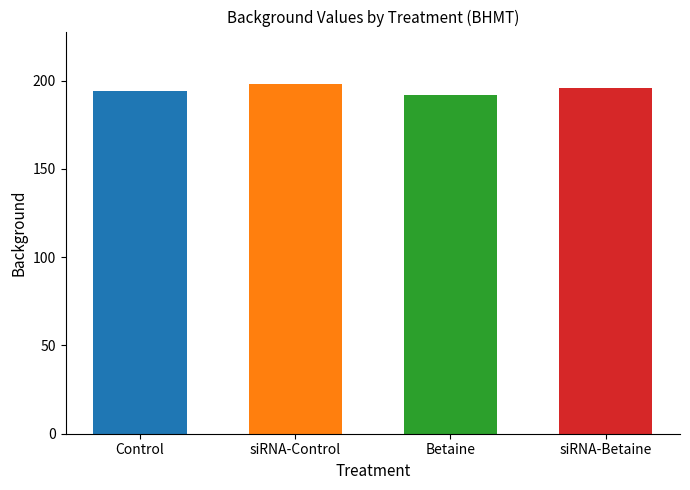

What is the difference between the values at siRNA-Control and Betaine?

6.2